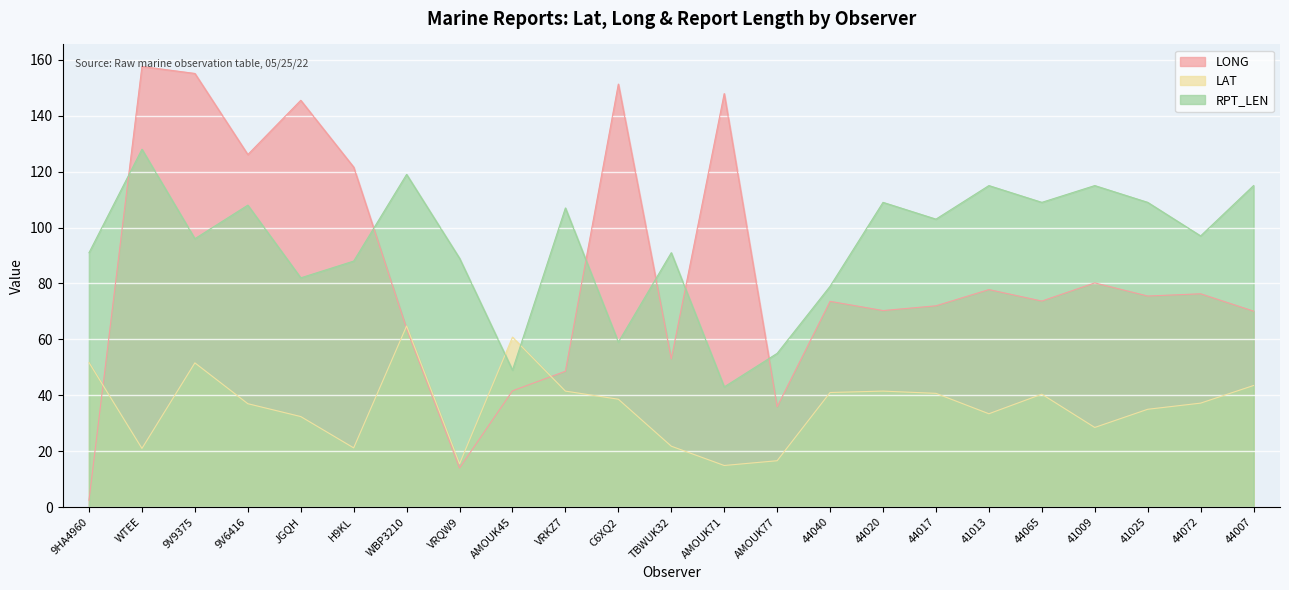

True or false: LAT and LONG intersect in this chart.

True